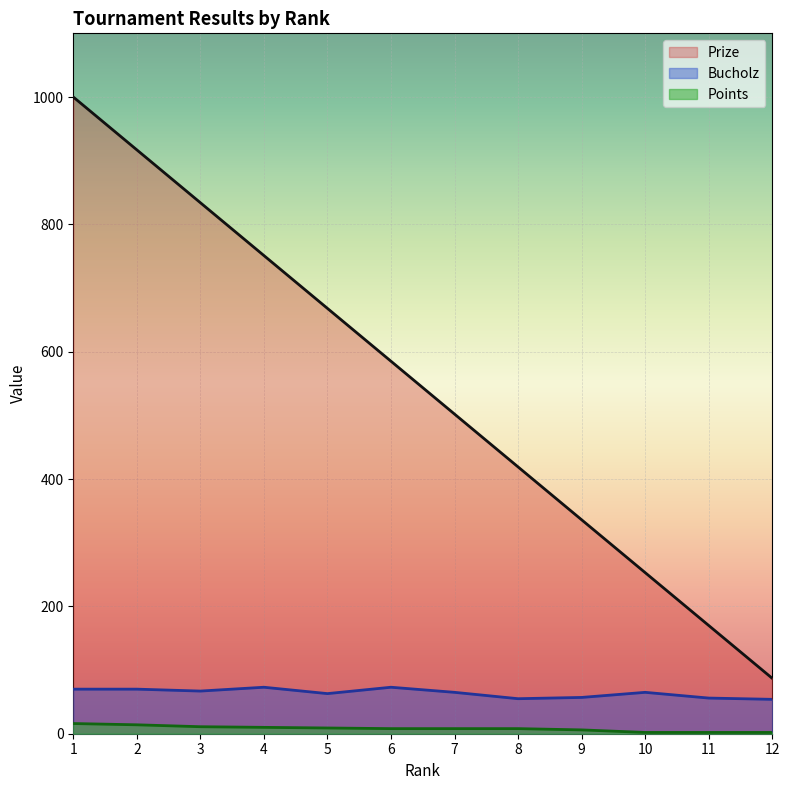

How many lines are shown in the chart?

3